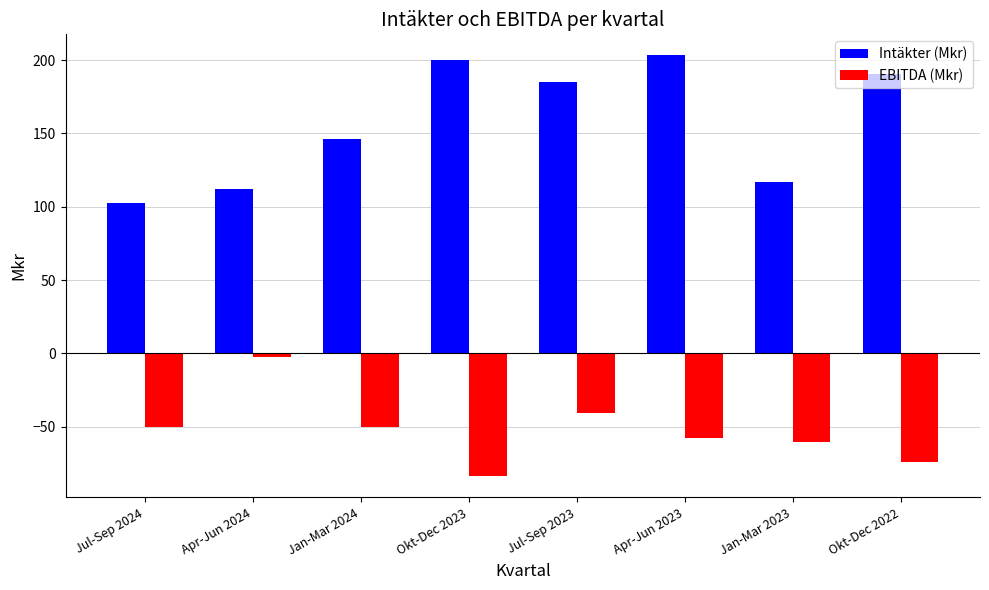

What is the label of the 8th bar from the right?

Jul-Sep 2024